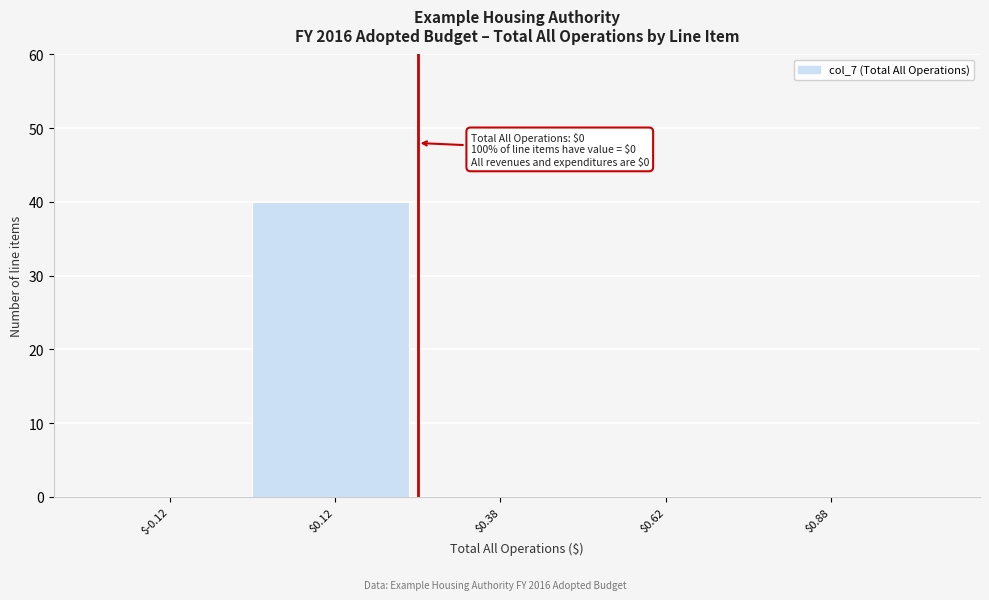

Which range on the x-axis has the tallest bar?

0.00 to 0.25